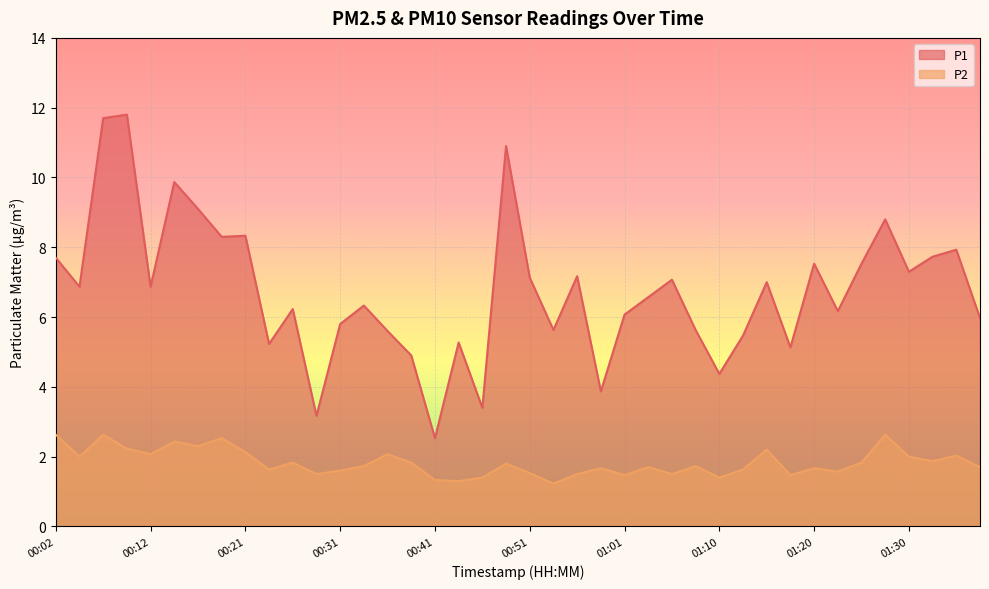

Reading right to left, what are all the values shown in this chart?

P1: 6.0	7.9	7.7	7.3	8.8	7.5	6.2	7.5	5.1	7.0	5.5	4.4	5.6	7.1	6.6	6.1	3.9	7.2	5.6	7.1	10.9	3.4	5.3	2.5	4.9	5.6	6.3	5.8	3.2	6.2	5.2	8.3	8.3	9.1	9.9	6.9	11.8	11.7	6.9	7.7
P2: 1.7	2.0	1.9	2.0	2.6	1.8	1.6	1.7	1.5	2.2	1.6	1.4	1.7	1.5	1.7	1.5	1.7	1.5	1.2	1.5	1.8	1.4	1.3	1.3	1.8	2.1	1.7	1.6	1.5	1.8	1.6	2.1	2.5	2.3	2.4	2.1	2.2	2.6	2.0	2.6